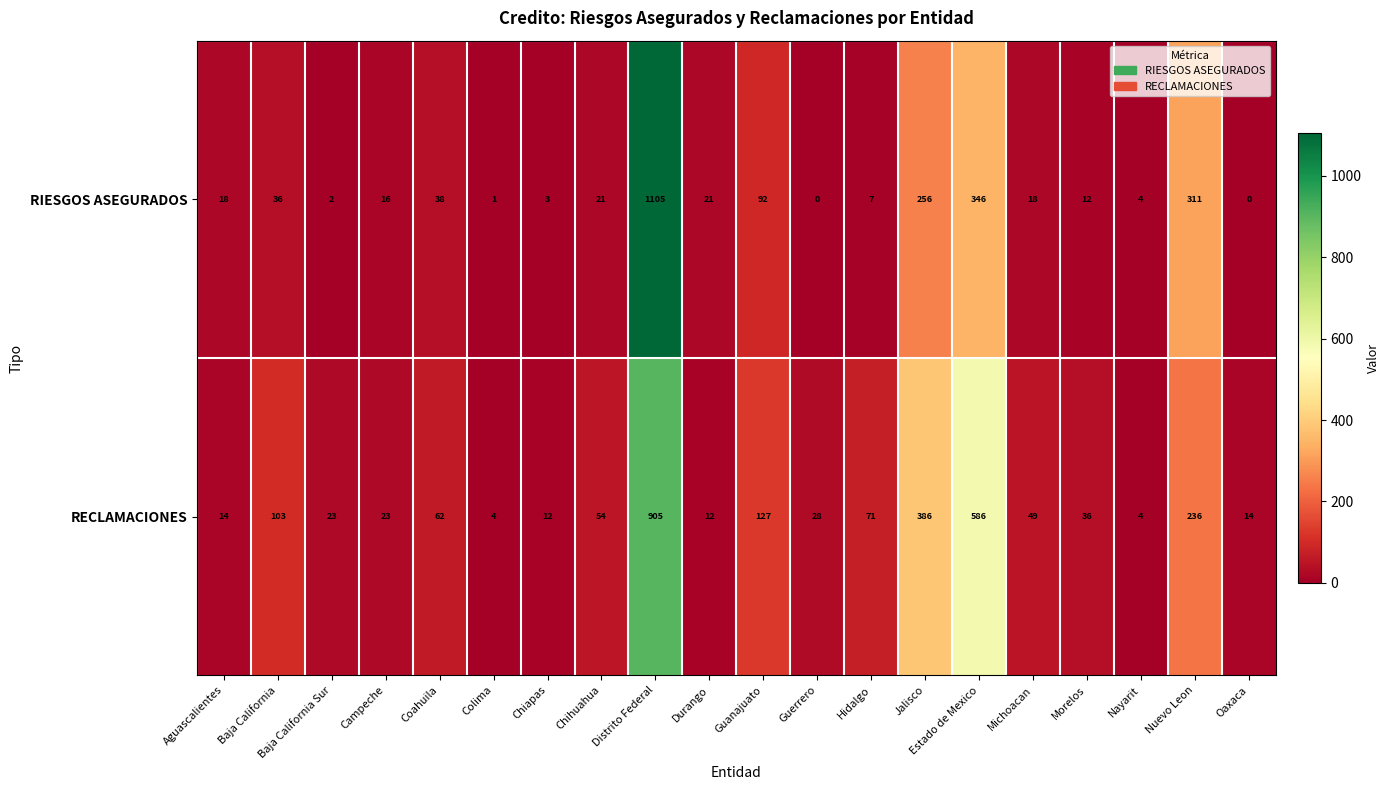

At Michoacan, list the series in order from largest to smallest.

RECLAMACIONES, RIESGOS ASEGURADOS